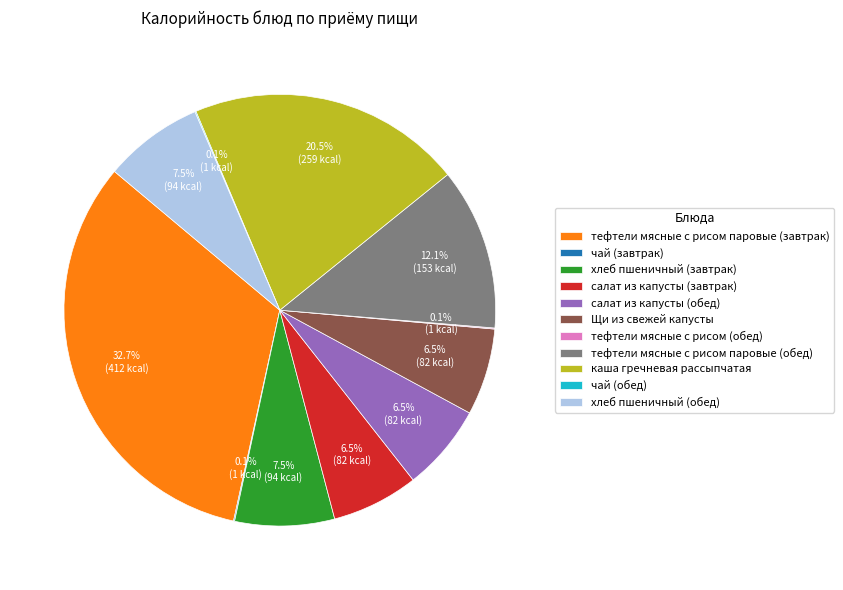

Which slice is the largest?

тефтели мясные с рисом паровые (завтрак)